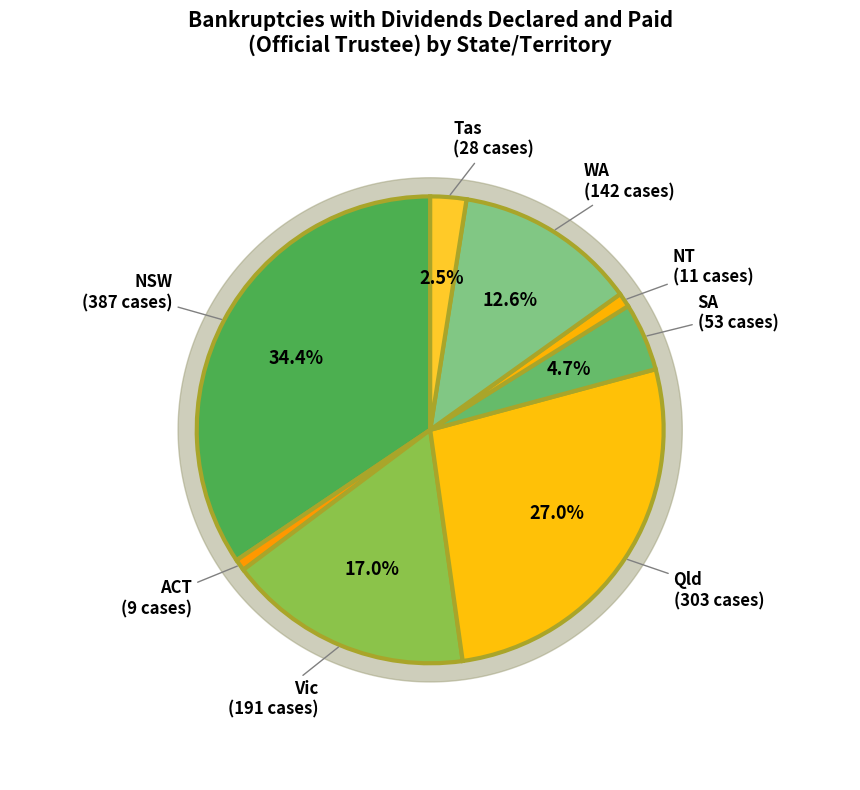

What is the change in value from NT to Tas?

+17